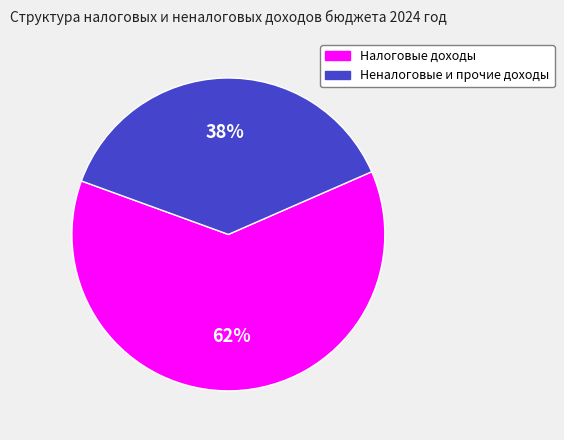

To the nearest percent, what is the combined percentage of Налоговые доходы and Неналоговые и прочие доходы?

100%